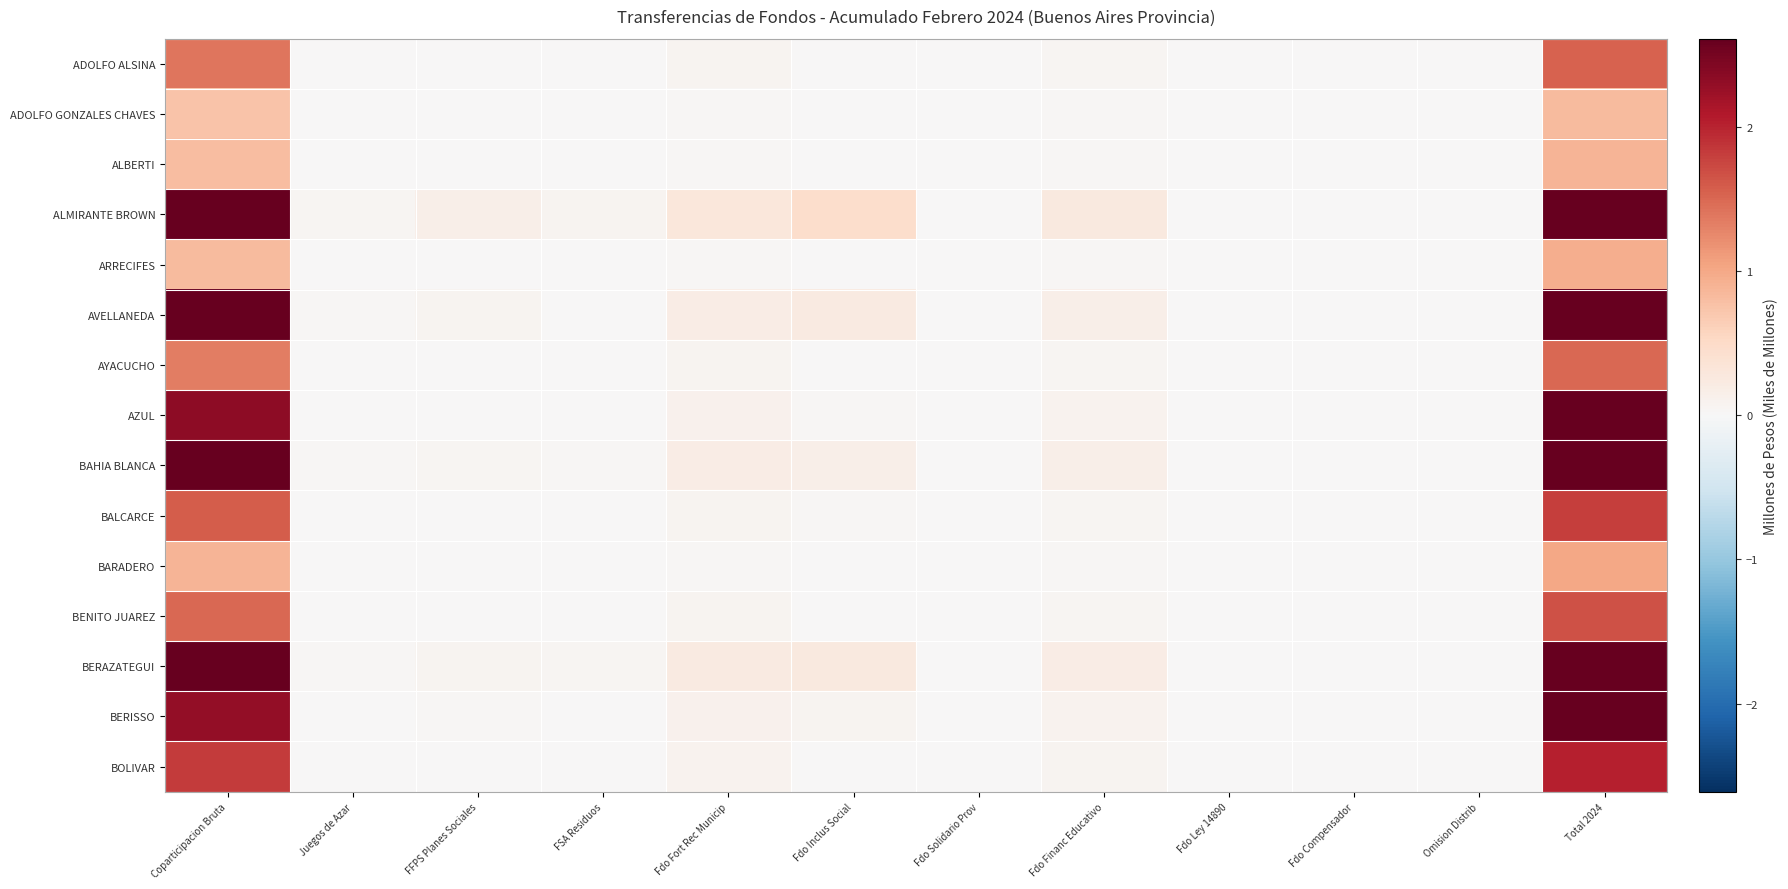

Reading left to right, what are all the values shown in this chart?

ADOLFO ALSINA: Coparticipacion Bruta=1.4	Juegos de Azar=0.0	FFPS Planes Sociales=0.0	FSA Residuos=0.0	Fdo Fort Rec Municip=0.1	Fdo Inclus Social=0.0	Fdo Solidario Prov=0.0	Fdo Financ Educativo=0.1	Fdo Ley 14890=0.0	Fdo Compensador=0.0	Omision Distrib=0.0	Total 2024=1.5
ADOLFO GONZALES CHAVES: Coparticipacion Bruta=0.7	Juegos de Azar=0.0	FFPS Planes Sociales=0.0	FSA Residuos=0.0	Fdo Fort Rec Municip=0.0	Fdo Inclus Social=0.0	Fdo Solidario Prov=0.0	Fdo Financ Educativo=0.0	Fdo Ley 14890=0.0	Fdo Compensador=0.0	Omision Distrib=0.0	Total 2024=0.8
ALBERTI: Coparticipacion Bruta=0.8	Juegos de Azar=0.0	FFPS Planes Sociales=0.0	FSA Residuos=0.0	Fdo Fort Rec Municip=0.0	Fdo Inclus Social=0.0	Fdo Solidario Prov=0.0	Fdo Financ Educativo=0.0	Fdo Ley 14890=0.0	Fdo Compensador=0.0	Omision Distrib=0.0	Total 2024=0.9
ALMIRANTE BROWN: Coparticipacion Bruta=6.5	Juegos de Azar=0.0	FFPS Planes Sociales=0.1	FSA Residuos=0.1	Fdo Fort Rec Municip=0.3	Fdo Inclus Social=0.5	Fdo Solidario Prov=0.0	Fdo Financ Educativo=0.2	Fdo Ley 14890=0.0	Fdo Compensador=0.0	Omision Distrib=0.0	Total 2024=7.8
ARRECIFES: Coparticipacion Bruta=0.8	Juegos de Azar=0.0	FFPS Planes Sociales=0.0	FSA Residuos=0.0	Fdo Fort Rec Municip=0.0	Fdo Inclus Social=0.0	Fdo Solidario Prov=0.0	Fdo Financ Educativo=0.0	Fdo Ley 14890=0.0	Fdo Compensador=0.0	Omision Distrib=0.0	Total 2024=0.9
AVELLANEDA: Coparticipacion Bruta=4.0	Juegos de Azar=0.0	FFPS Planes Sociales=0.1	FSA Residuos=0.0	Fdo Fort Rec Municip=0.2	Fdo Inclus Social=0.2	Fdo Solidario Prov=0.0	Fdo Financ Educativo=0.1	Fdo Ley 14890=0.0	Fdo Compensador=0.0	Omision Distrib=0.0	Total 2024=4.6
AYACUCHO: Coparticipacion Bruta=1.3	Juegos de Azar=0.0	FFPS Planes Sociales=0.0	FSA Residuos=0.0	Fdo Fort Rec Municip=0.1	Fdo Inclus Social=0.0	Fdo Solidario Prov=0.0	Fdo Financ Educativo=0.0	Fdo Ley 14890=0.0	Fdo Compensador=0.0	Omision Distrib=0.0	Total 2024=1.5
AZUL: Coparticipacion Bruta=2.3	Juegos de Azar=0.0	FFPS Planes Sociales=0.0	FSA Residuos=0.0	Fdo Fort Rec Municip=0.1	Fdo Inclus Social=0.0	Fdo Solidario Prov=0.0	Fdo Financ Educativo=0.1	Fdo Ley 14890=0.0	Fdo Compensador=0.0	Omision Distrib=0.0	Total 2024=2.6
BAHIA BLANCA: Coparticipacion Bruta=4.2	Juegos de Azar=0.0	FFPS Planes Sociales=0.0	FSA Residuos=0.0	Fdo Fort Rec Municip=0.2	Fdo Inclus Social=0.1	Fdo Solidario Prov=0.0	Fdo Financ Educativo=0.2	Fdo Ley 14890=0.0	Fdo Compensador=0.0	Omision Distrib=0.0	Total 2024=4.9
BALCARCE: Coparticipacion Bruta=1.6	Juegos de Azar=0.0	FFPS Planes Sociales=0.0	FSA Residuos=0.0	Fdo Fort Rec Municip=0.1	Fdo Inclus Social=0.0	Fdo Solidario Prov=0.0	Fdo Financ Educativo=0.1	Fdo Ley 14890=0.0	Fdo Compensador=0.0	Omision Distrib=0.0	Total 2024=1.8
BARADERO: Coparticipacion Bruta=0.9	Juegos de Azar=0.0	FFPS Planes Sociales=0.0	FSA Residuos=0.0	Fdo Fort Rec Municip=0.0	Fdo Inclus Social=0.0	Fdo Solidario Prov=0.0	Fdo Financ Educativo=0.0	Fdo Ley 14890=0.0	Fdo Compensador=0.0	Omision Distrib=0.0	Total 2024=1.0
BENITO JUAREZ: Coparticipacion Bruta=1.5	Juegos de Azar=0.0	FFPS Planes Sociales=0.0	FSA Residuos=0.0	Fdo Fort Rec Municip=0.1	Fdo Inclus Social=0.0	Fdo Solidario Prov=0.0	Fdo Financ Educativo=0.1	Fdo Ley 14890=0.0	Fdo Compensador=0.0	Omision Distrib=0.0	Total 2024=1.7
BERAZATEGUI: Coparticipacion Bruta=5.3	Juegos de Azar=0.0	FFPS Planes Sociales=0.1	FSA Residuos=0.0	Fdo Fort Rec Municip=0.2	Fdo Inclus Social=0.3	Fdo Solidario Prov=0.0	Fdo Financ Educativo=0.2	Fdo Ley 14890=0.0	Fdo Compensador=0.0	Omision Distrib=0.0	Total 2024=6.2
BERISSO: Coparticipacion Bruta=2.3	Juegos de Azar=0.0	FFPS Planes Sociales=0.0	FSA Residuos=0.0	Fdo Fort Rec Municip=0.1	Fdo Inclus Social=0.1	Fdo Solidario Prov=0.0	Fdo Financ Educativo=0.1	Fdo Ley 14890=0.0	Fdo Compensador=0.0	Omision Distrib=0.0	Total 2024=2.6
BOLIVAR: Coparticipacion Bruta=1.8	Juegos de Azar=0.0	FFPS Planes Sociales=0.0	FSA Residuos=0.0	Fdo Fort Rec Municip=0.1	Fdo Inclus Social=0.0	Fdo Solidario Prov=0.0	Fdo Financ Educativo=0.1	Fdo Ley 14890=0.0	Fdo Compensador=0.0	Omision Distrib=0.0	Total 2024=2.0